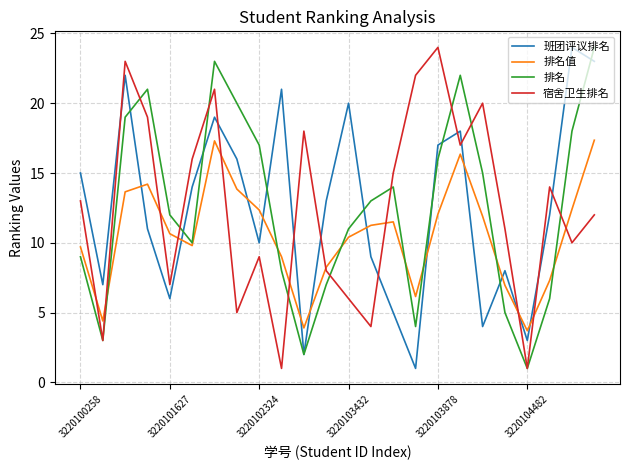

What is the maximum value for 宿舍卫生排名?

24.0